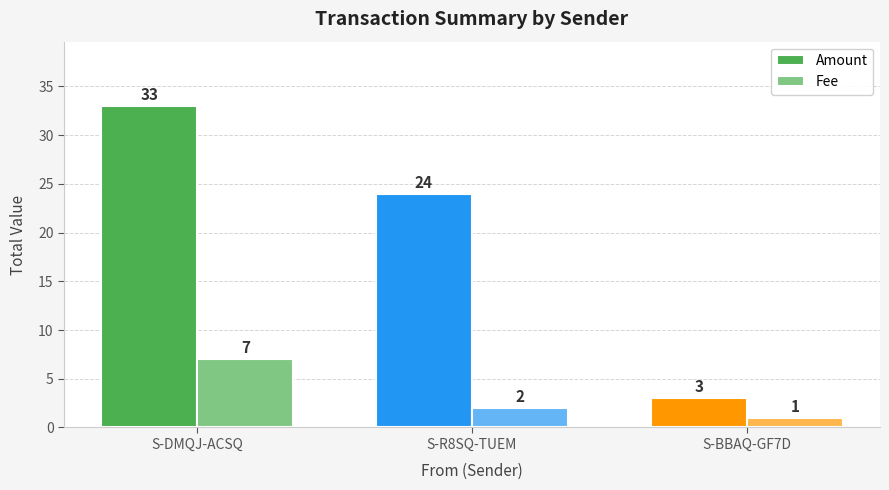

What is the approximate value of Fee at S-R8SQ-TUEM?

2